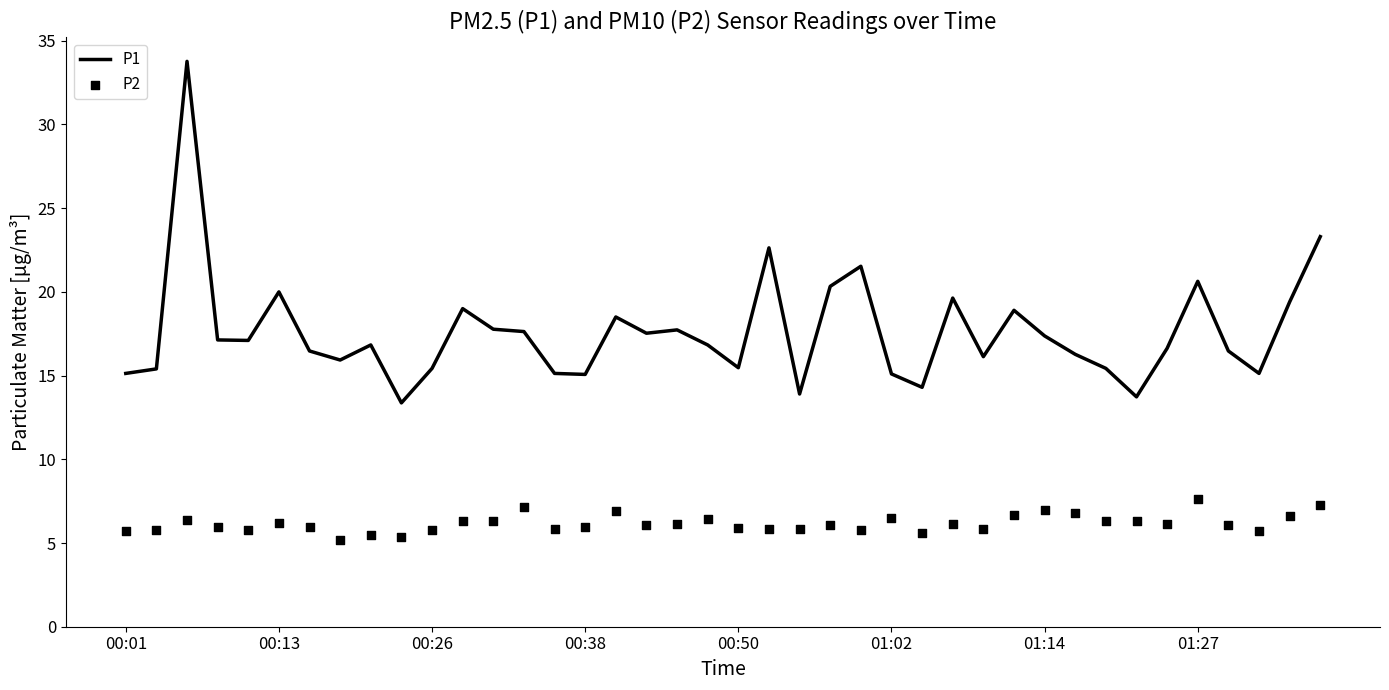

At how many categories does at least one series exceed 29?

1